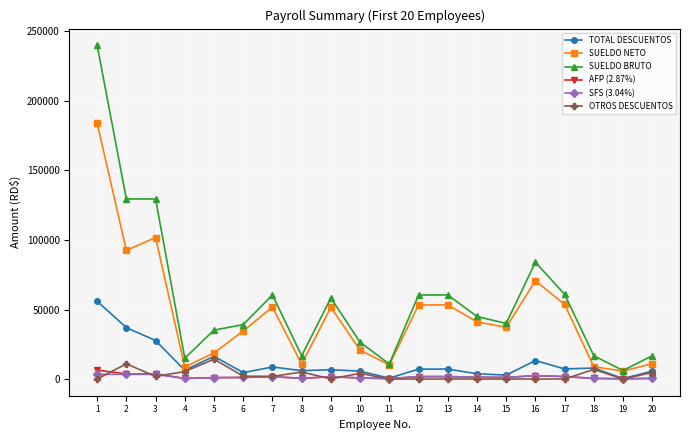

What is the spread (max minus min) of values at 18?

16288.7